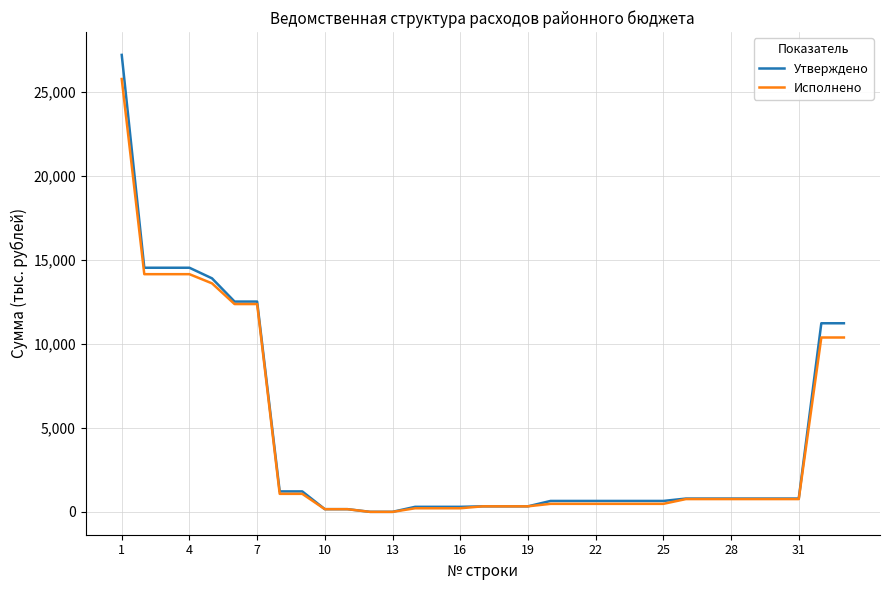

What is the highest value of the Исполнено series?

25759.9